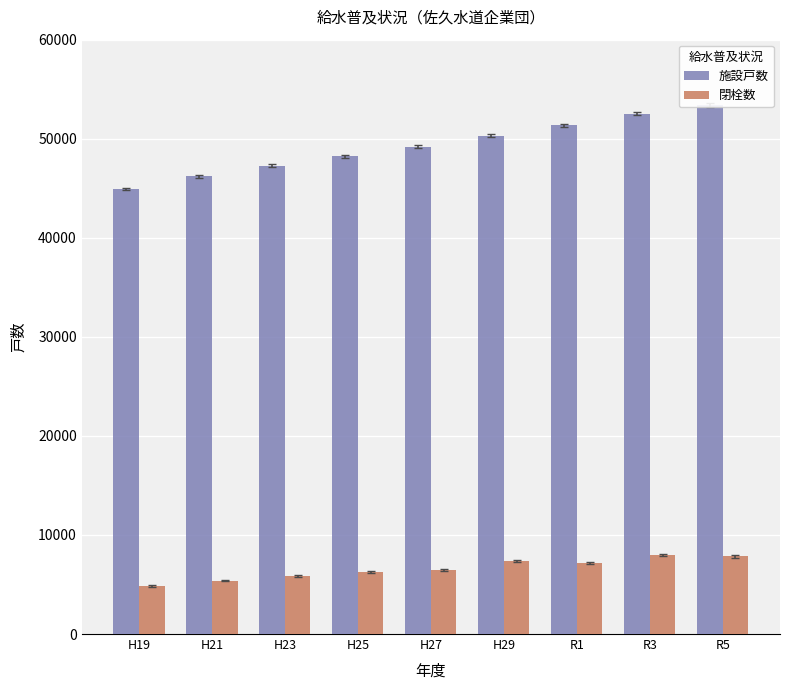

Rank the series by their average value, from highest to lowest.

施設戸数, 閉栓数